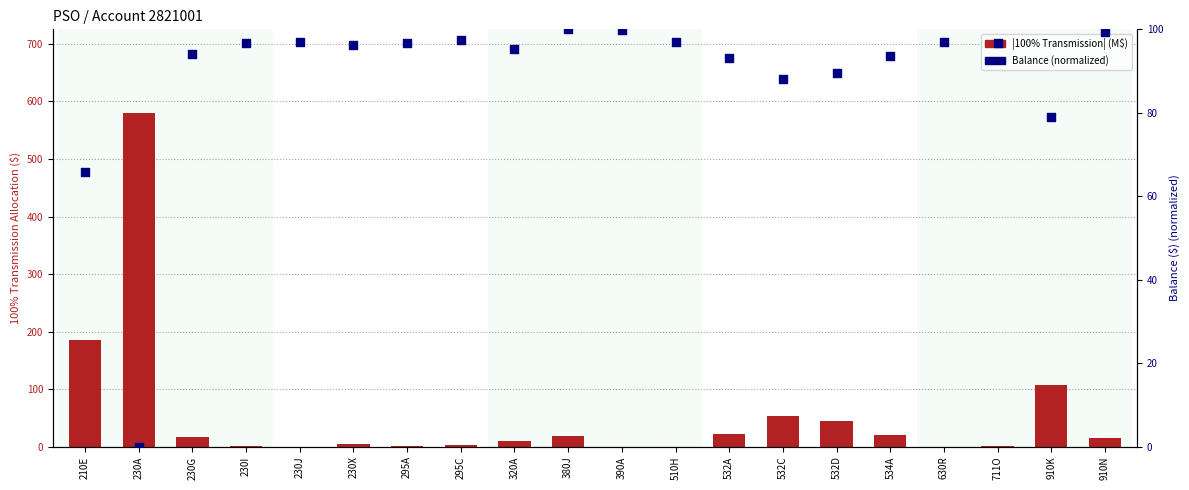

At how many categories does at least one series exceed 552?

1